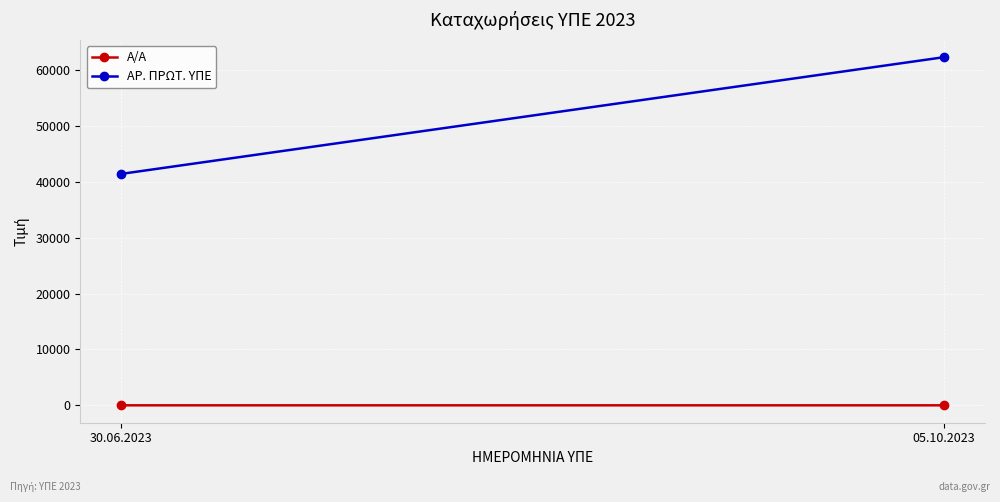

List the series in order of their peak value, highest first.

ΑΡ. ΠΡΩΤ. ΥΠΕ, Α/Α